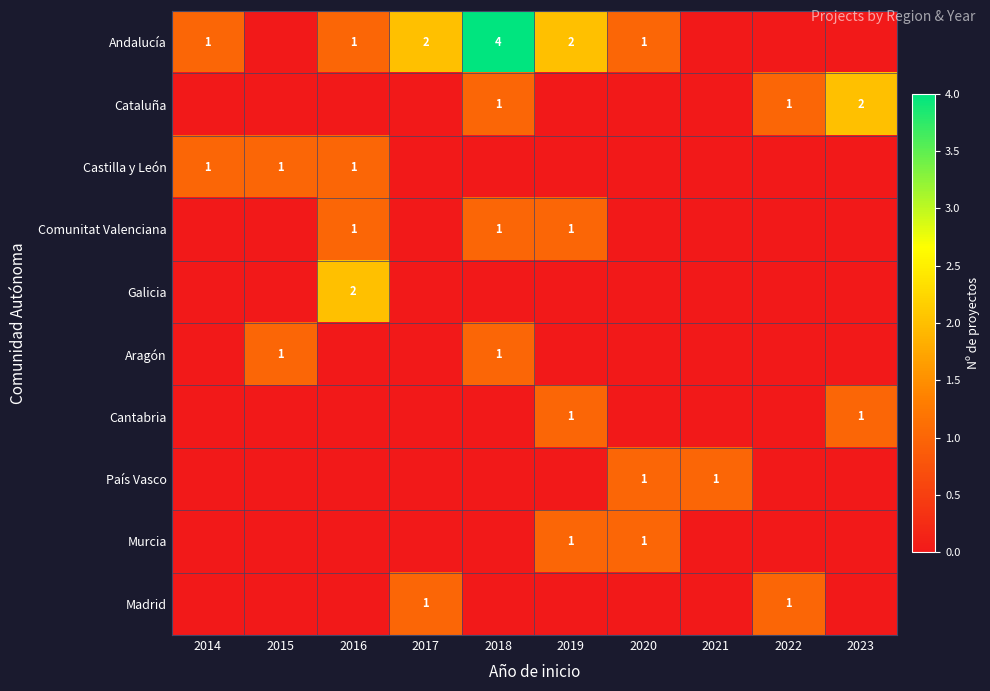

The value of Castilla y León at 2015 is 0. True or false?

False